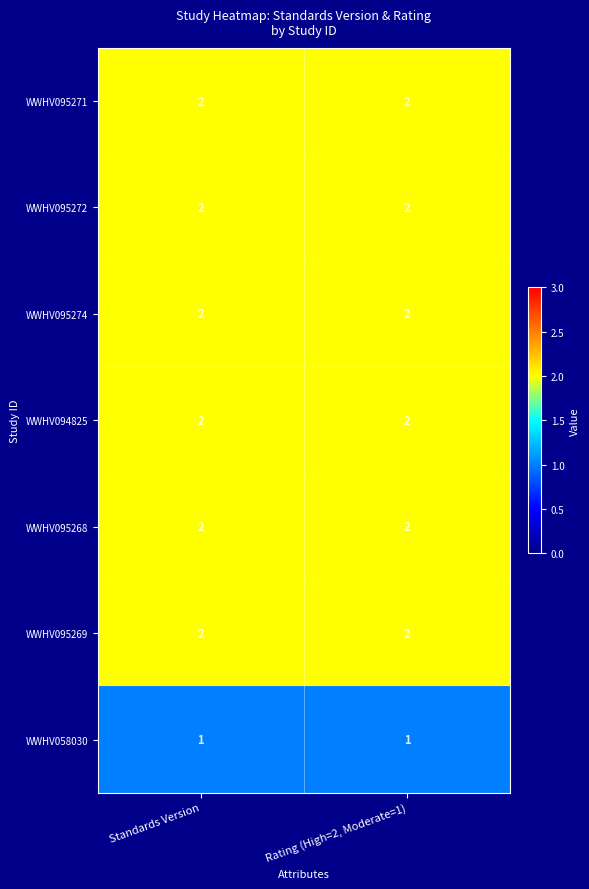

Reading right to left, what are all the values shown in this chart?

WWHV095271: Rating (High=2, Moderate=1)=2	Standards Version=2
WWHV095272: Rating (High=2, Moderate=1)=2	Standards Version=2
WWHV095274: Rating (High=2, Moderate=1)=2	Standards Version=2
WWHV094825: Rating (High=2, Moderate=1)=2	Standards Version=2
WWHV095268: Rating (High=2, Moderate=1)=2	Standards Version=2
WWHV095269: Rating (High=2, Moderate=1)=2	Standards Version=2
WWHV058030: Rating (High=2, Moderate=1)=1	Standards Version=1